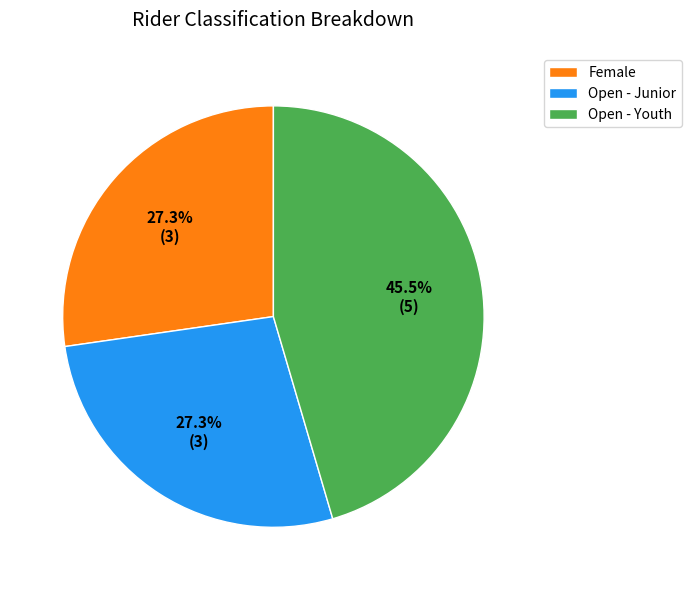

Which category has the biggest portion of the pie?

Open - Youth